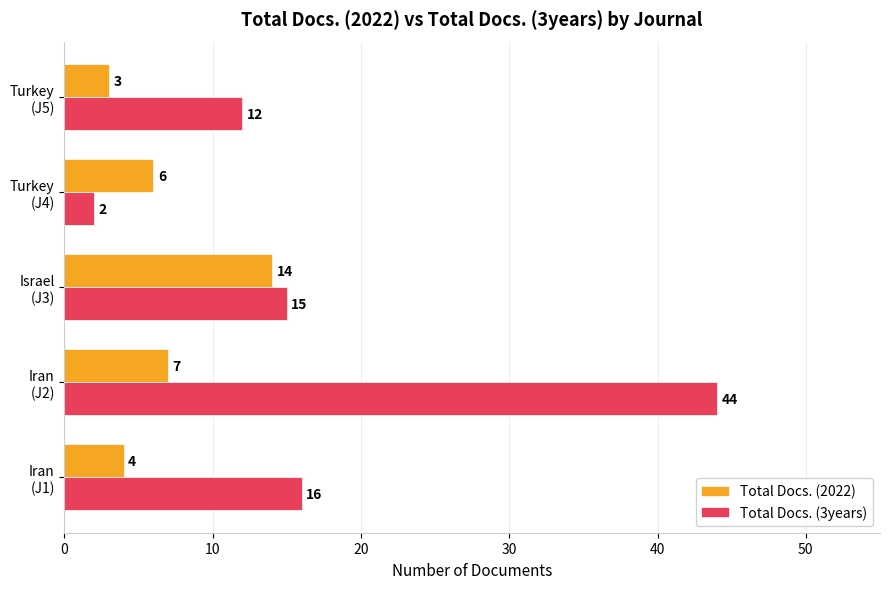

What is the maximum value shown in the chart?

44